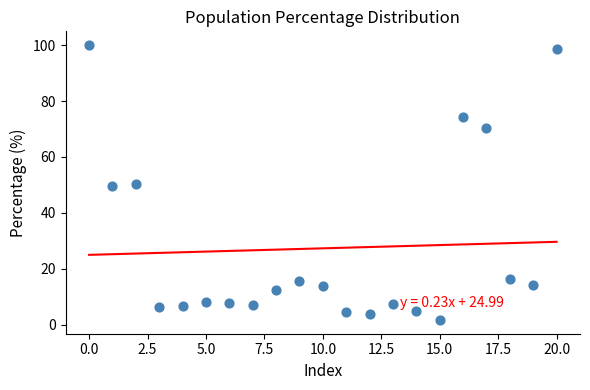

What is the range of Y values (max minus min)?

98.3